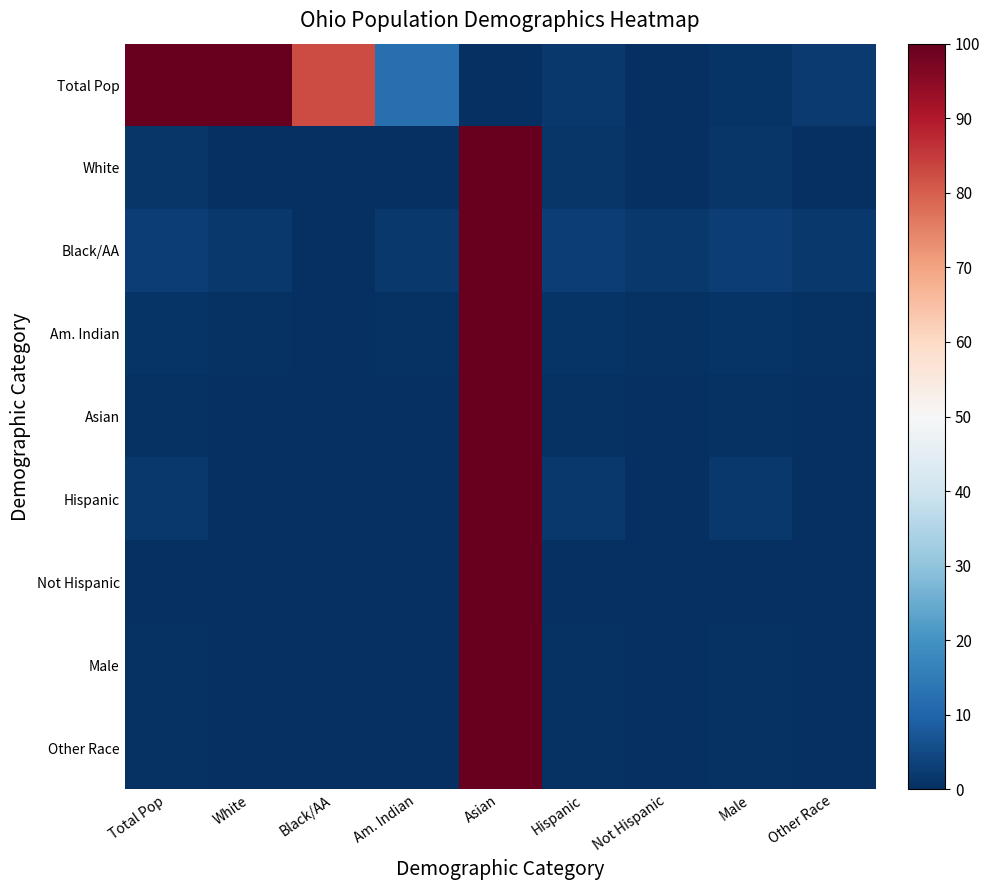

At which category is the sum across all series the highest?

Asian